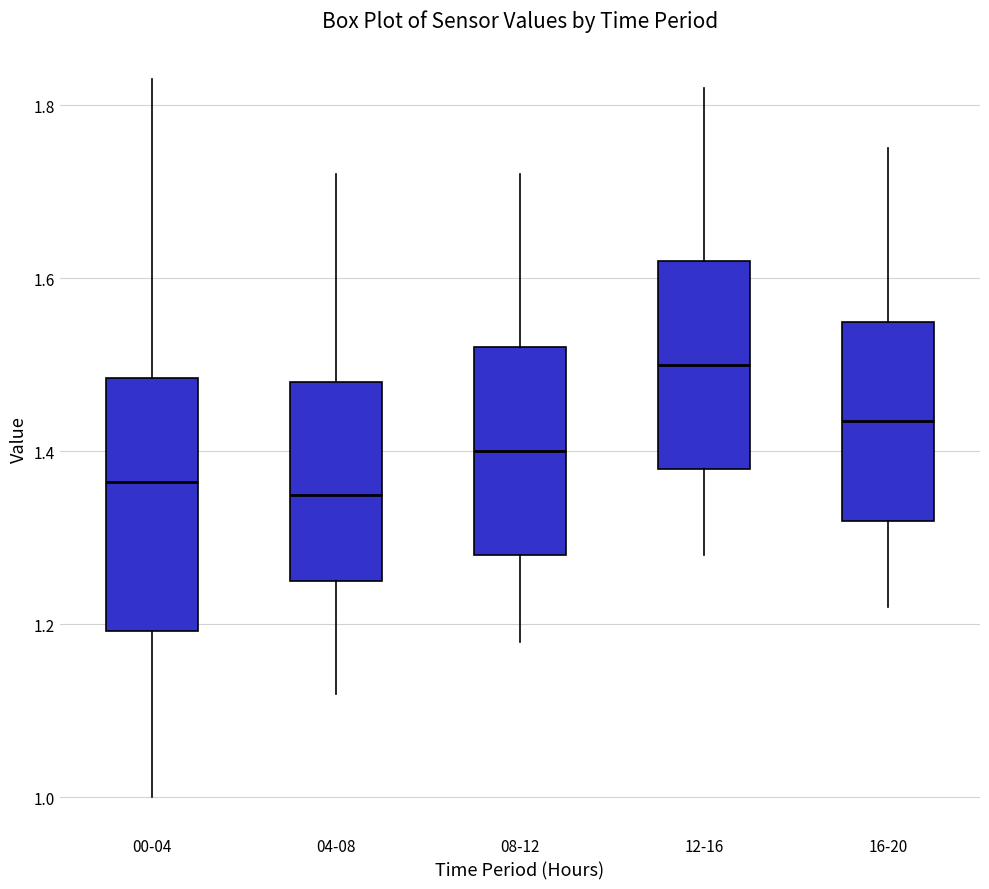

Reading left to right, transcribe this box plot: for each box, give where its median line is, the range the box spans, and where its two whiskers end, as read against the y-axis. The values are not printed on the chart, so give them approximately, as read against the axis.

00-04: median 1.36, box 1.20 to 1.48, whiskers 1.00 to 1.84
04-08: median 1.36, box 1.26 to 1.48, whiskers 1.12 to 1.72
08-12: median 1.40, box 1.28 to 1.52, whiskers 1.18 to 1.72
12-16: median 1.50, box 1.38 to 1.62, whiskers 1.28 to 1.82
16-20: median 1.44, box 1.32 to 1.56, whiskers 1.22 to 1.76